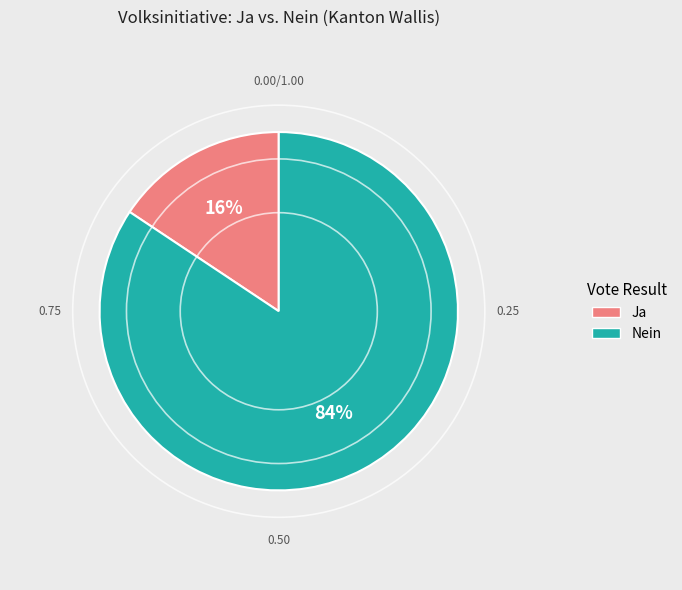

Is the sum of Ja and Nein greater than half?

Yes